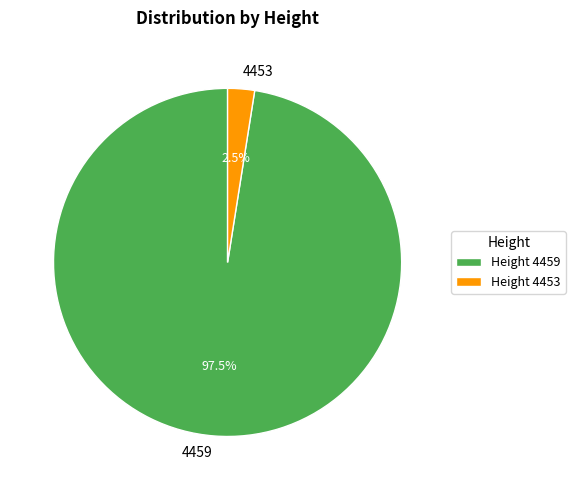

How many slices are in this pie chart?

2